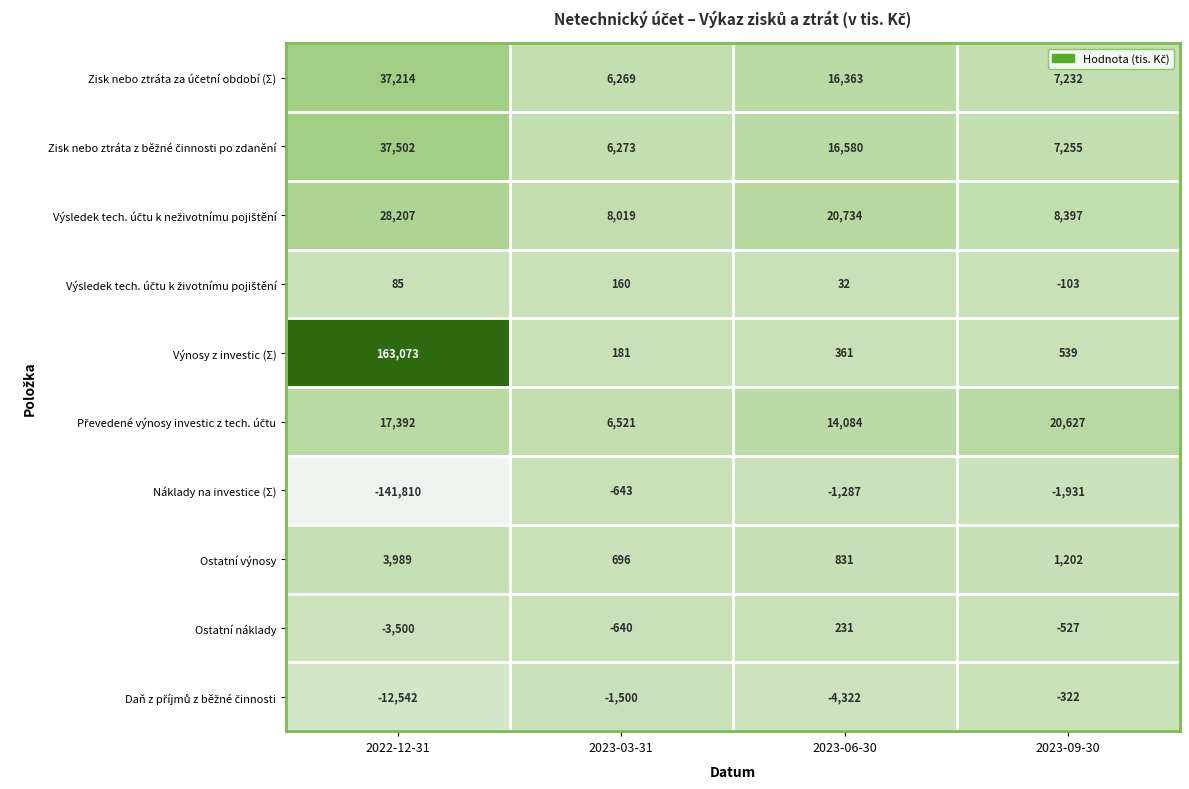

Rank the categories by Ostatní náklady value from highest to lowest.

2023-06-30, 2023-09-30, 2023-03-31, 2022-12-31